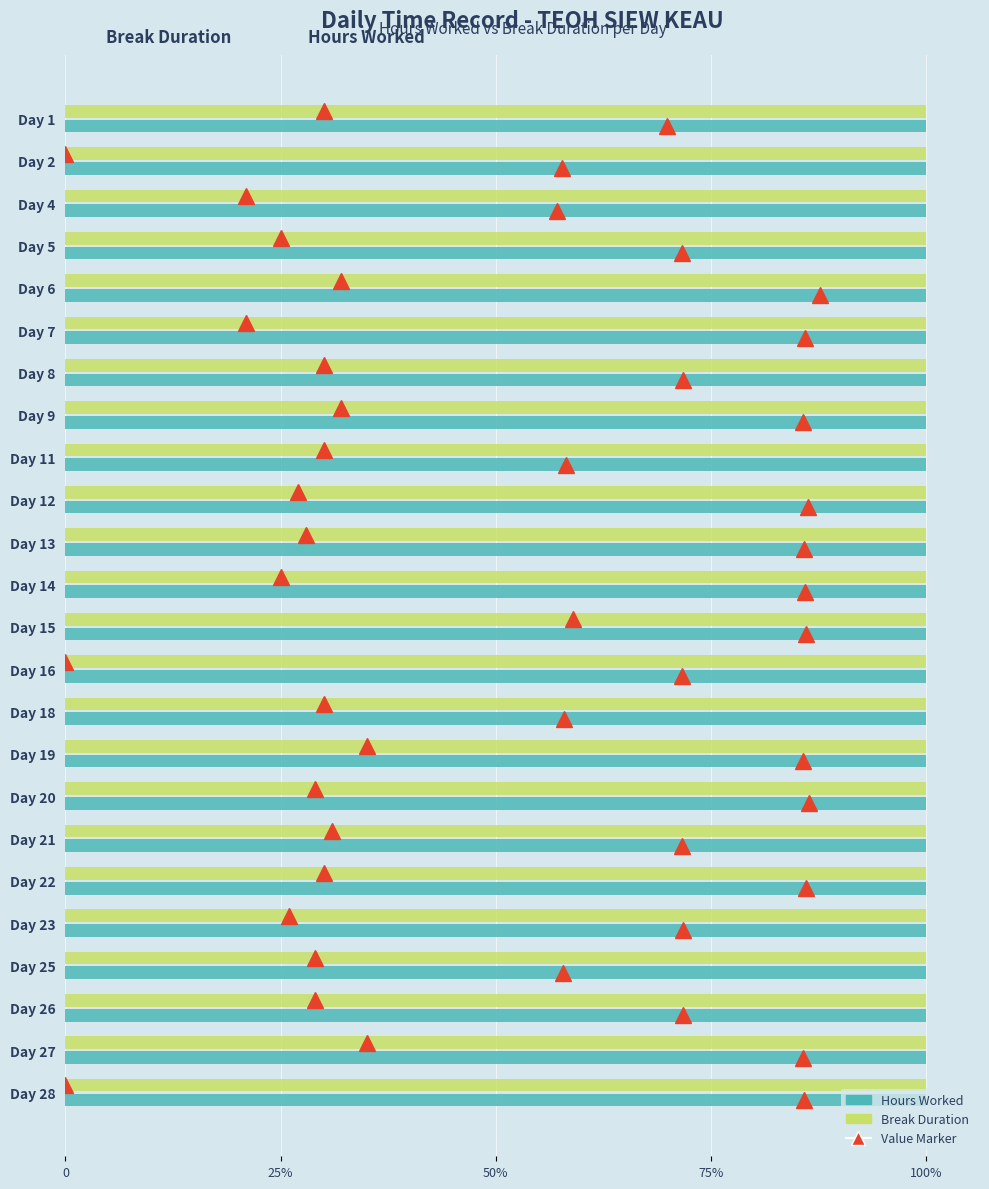

What is the maximum value for Hours Worked?

12.3